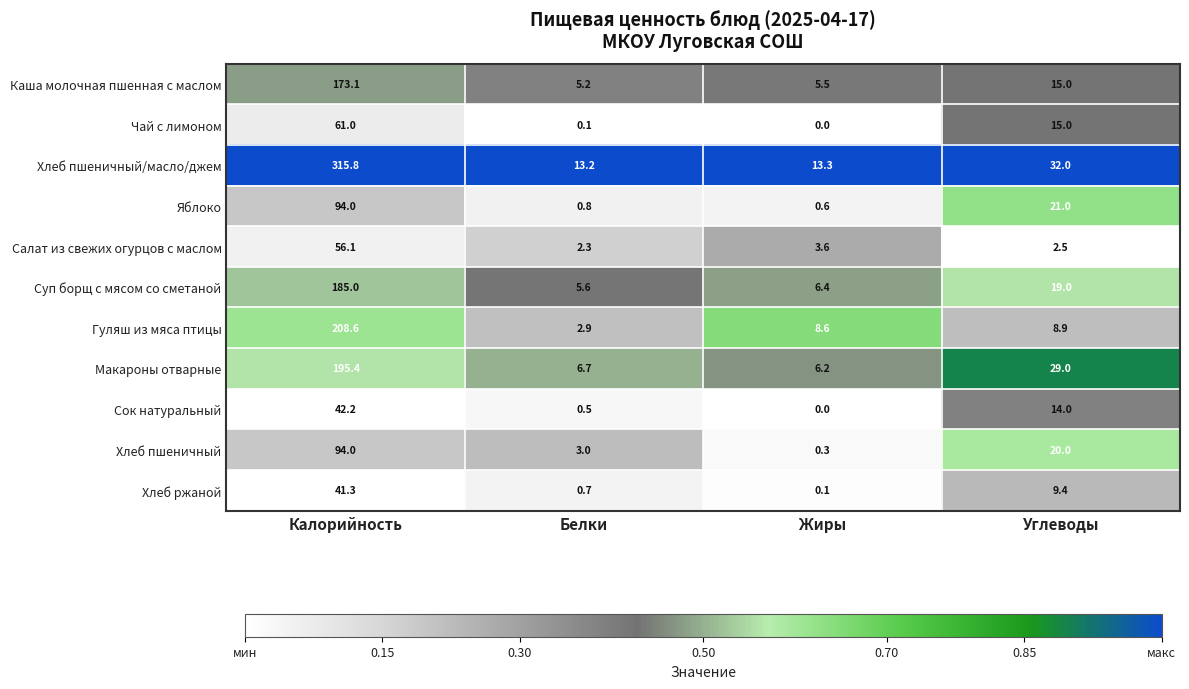

At how many categories does at least one series exceed 0?

4